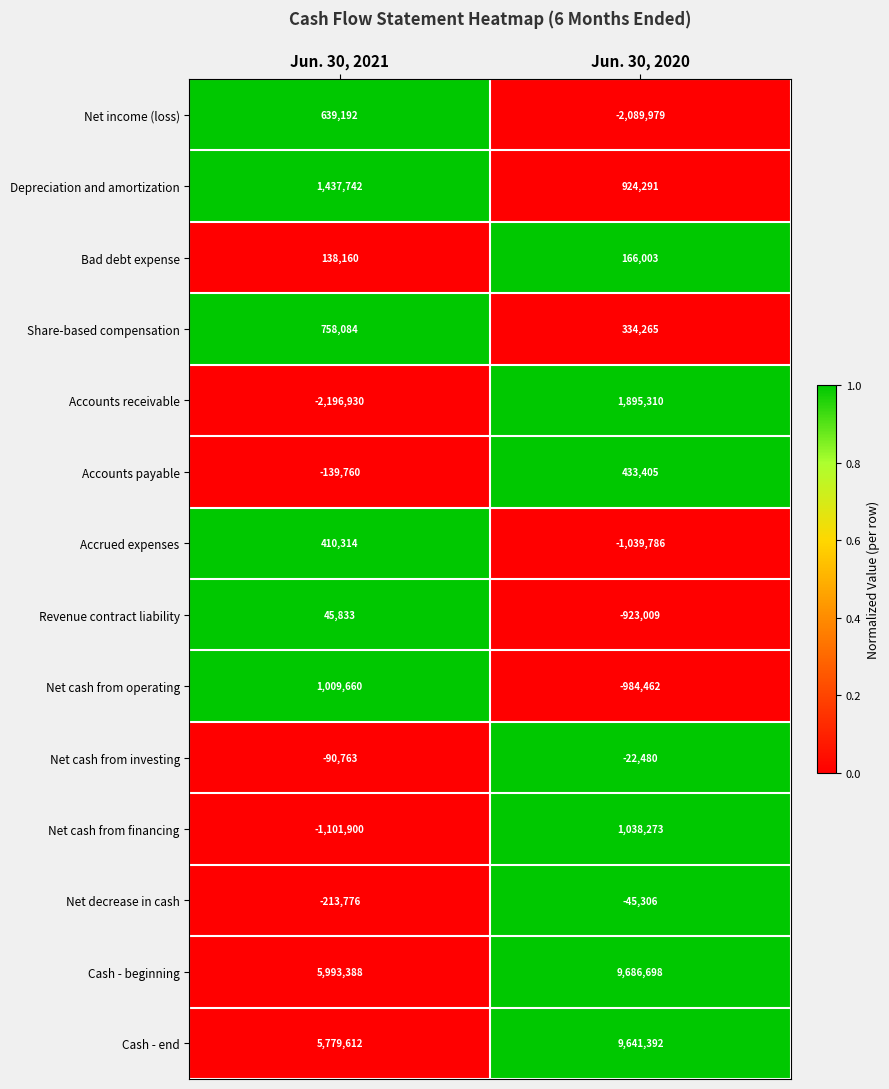

Which series has the widest spread of values?

Accounts receivable